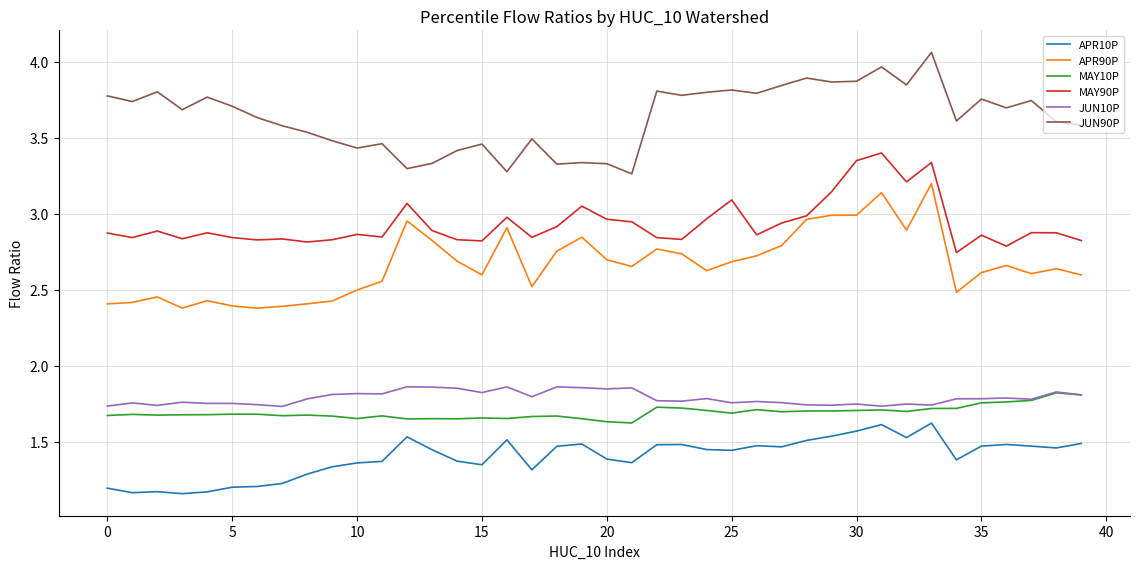

True or false: APR10P and MAY90P cross at least once.

False